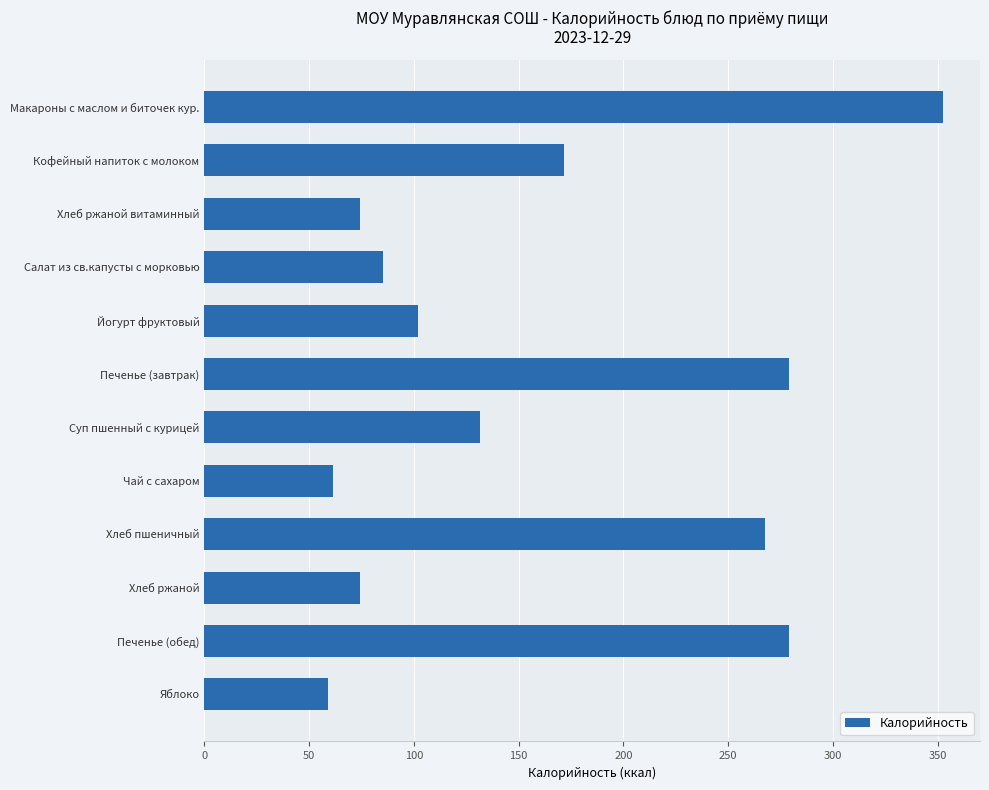

What is the difference between the values at Хлеб ржаной витаминный and Чай с сахаром?

12.9